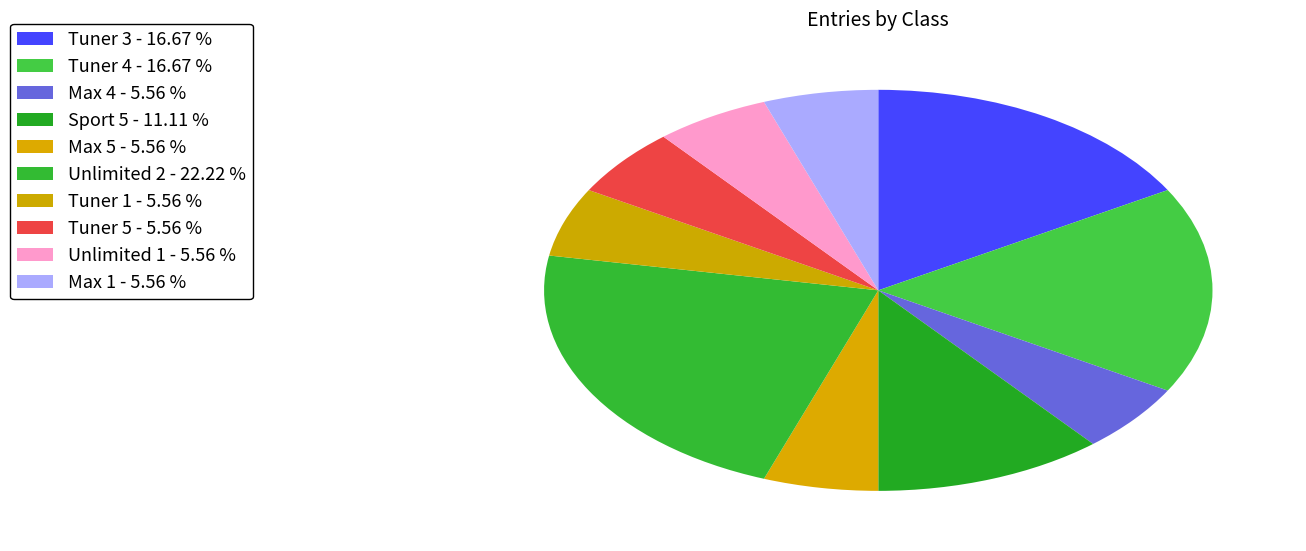

To the nearest percent, what percentage of the pie is Unlimited 1?

6%